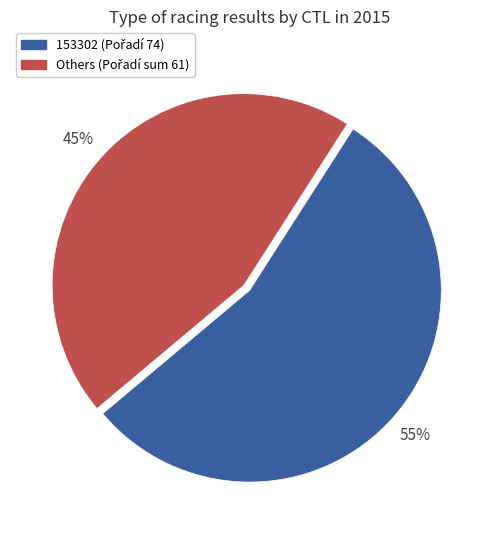

To the nearest percent, what is the difference between the largest and smallest slice percentages?

10%